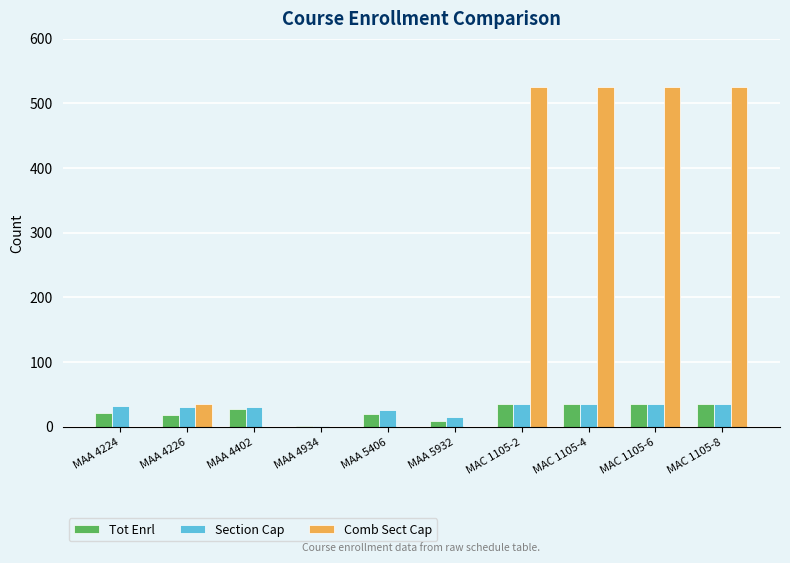

Is it true that Comb Sect Cap equals 35 at MAA 4226?

True